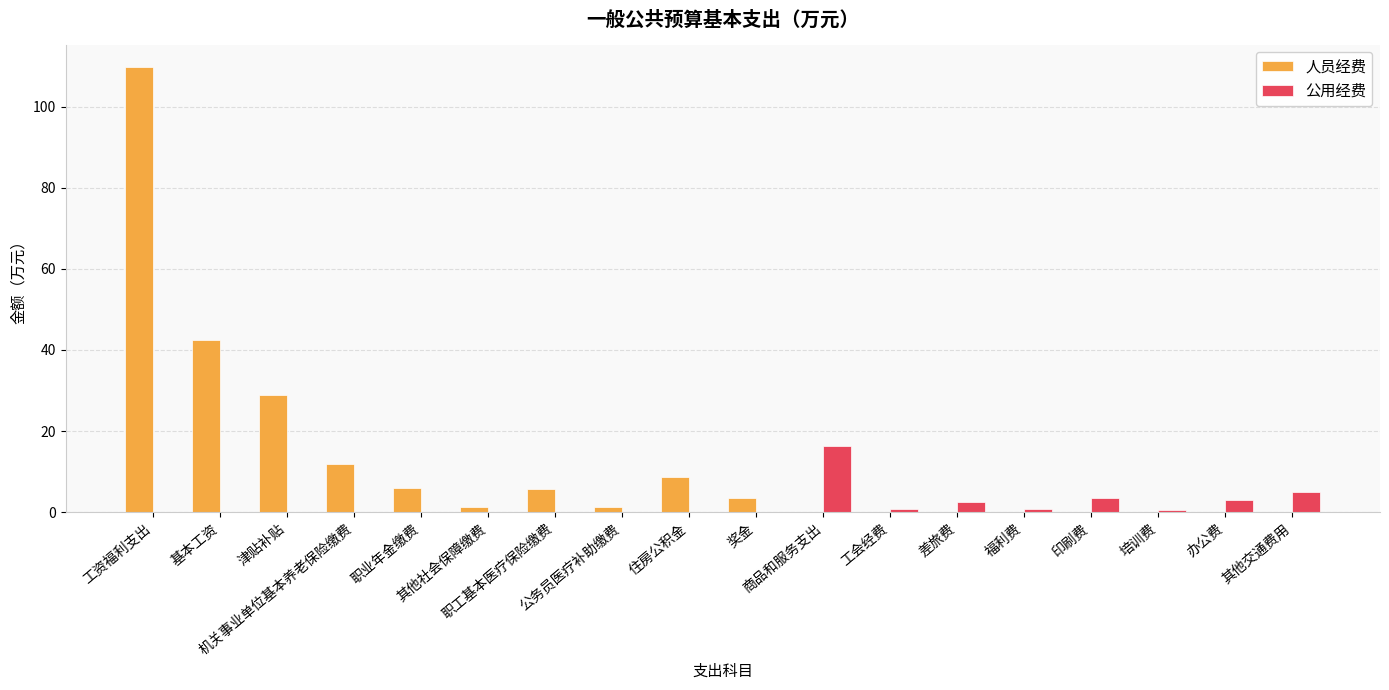

The 人员经费 series shows 149.4 at 工资福利支出. True or false?

False